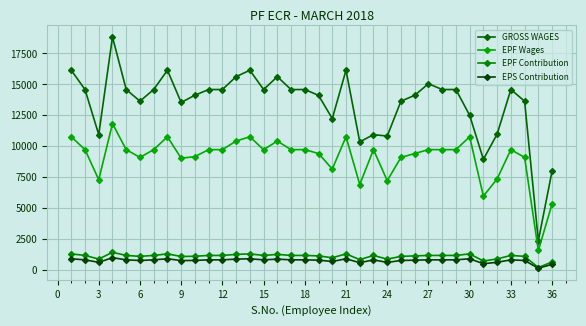

Does the chart have visible grid lines?

Yes